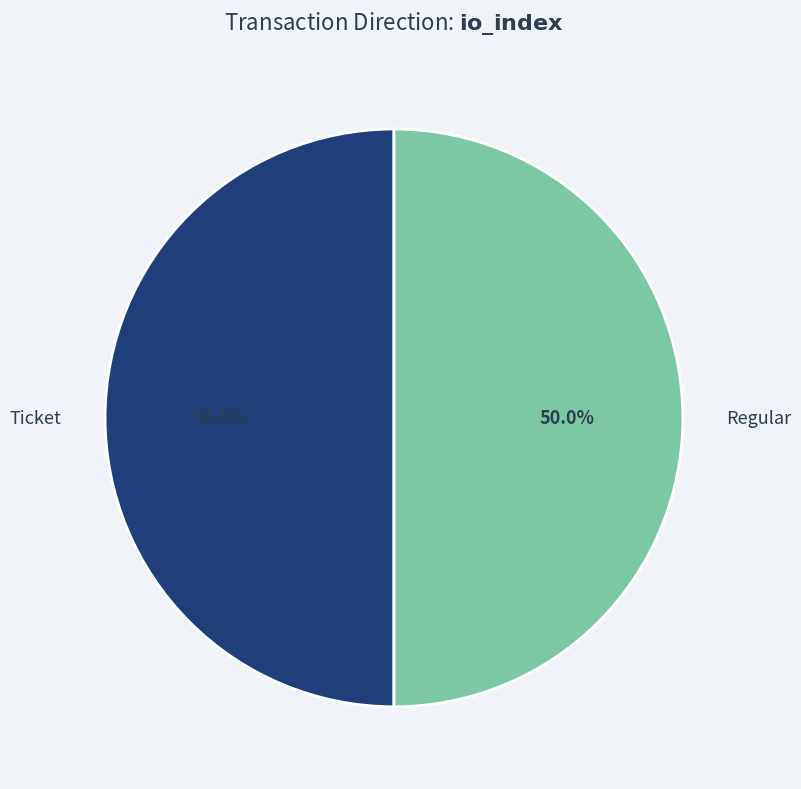

What is the ratio of the value at Ticket to the value at Regular?

1.0